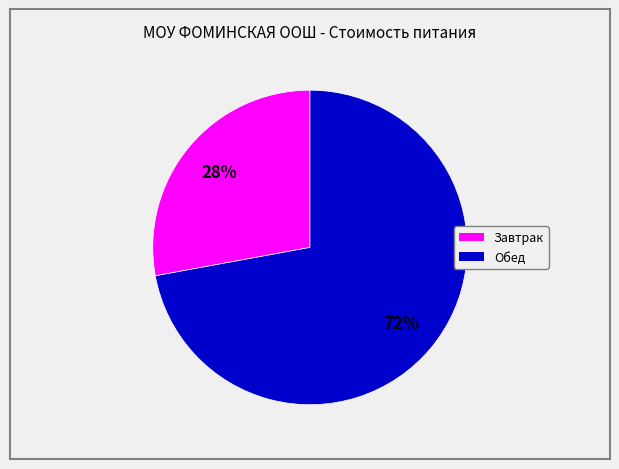

Does Обед account for over 50% of the chart?

Yes